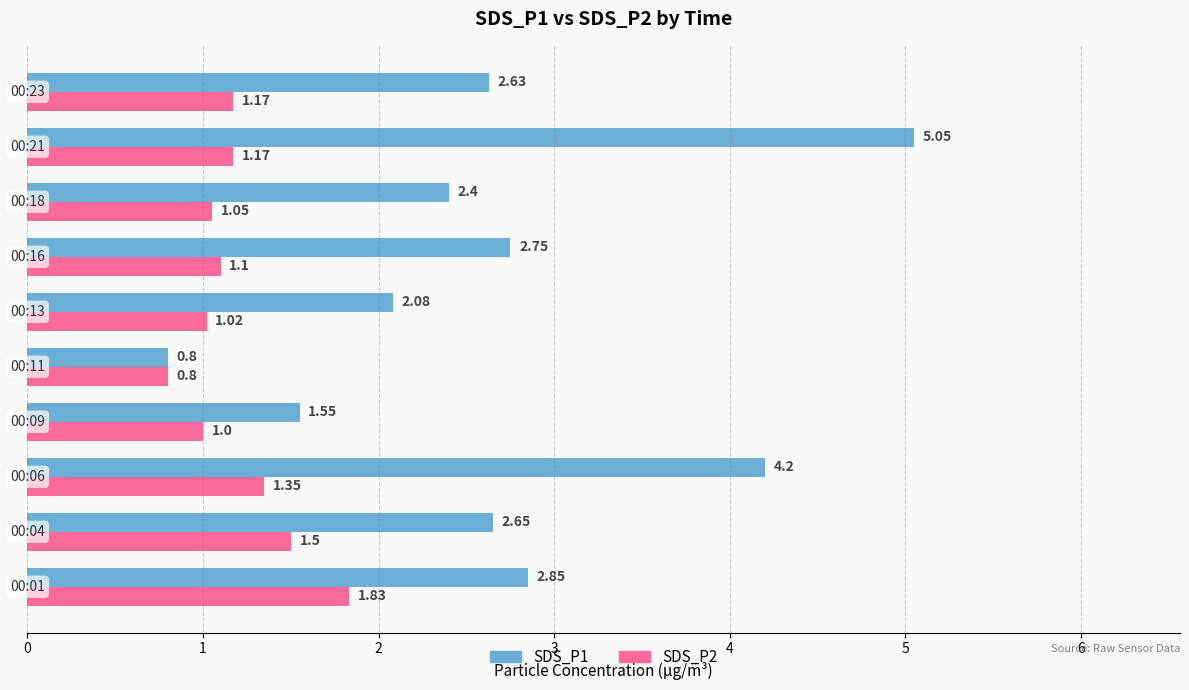

What are all the series names shown in the legend?

SDS_P1, SDS_P2